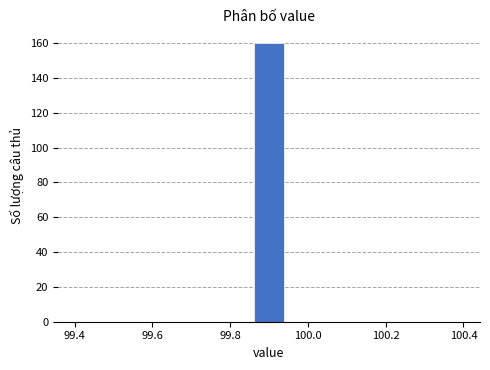

How tall is the bar that spans 99.86 to 99.94 on the x-axis? Neither the bar edges nor the heights are printed on the chart, so give them approximately, as read against the axes.

160